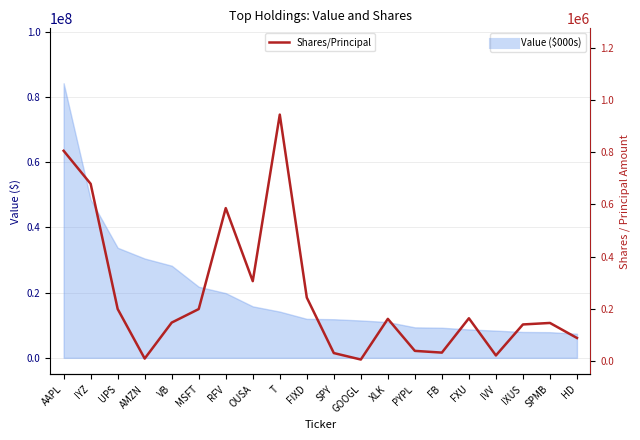

Does the chart have visible grid lines?

Yes